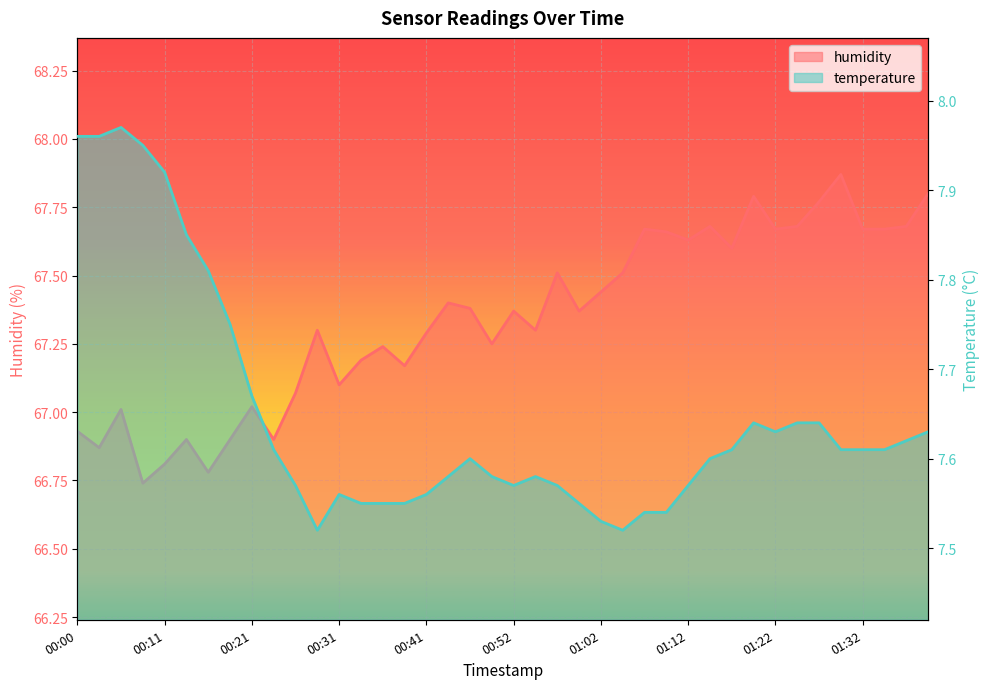

Does the chart display data point markers on the line(s)?

No